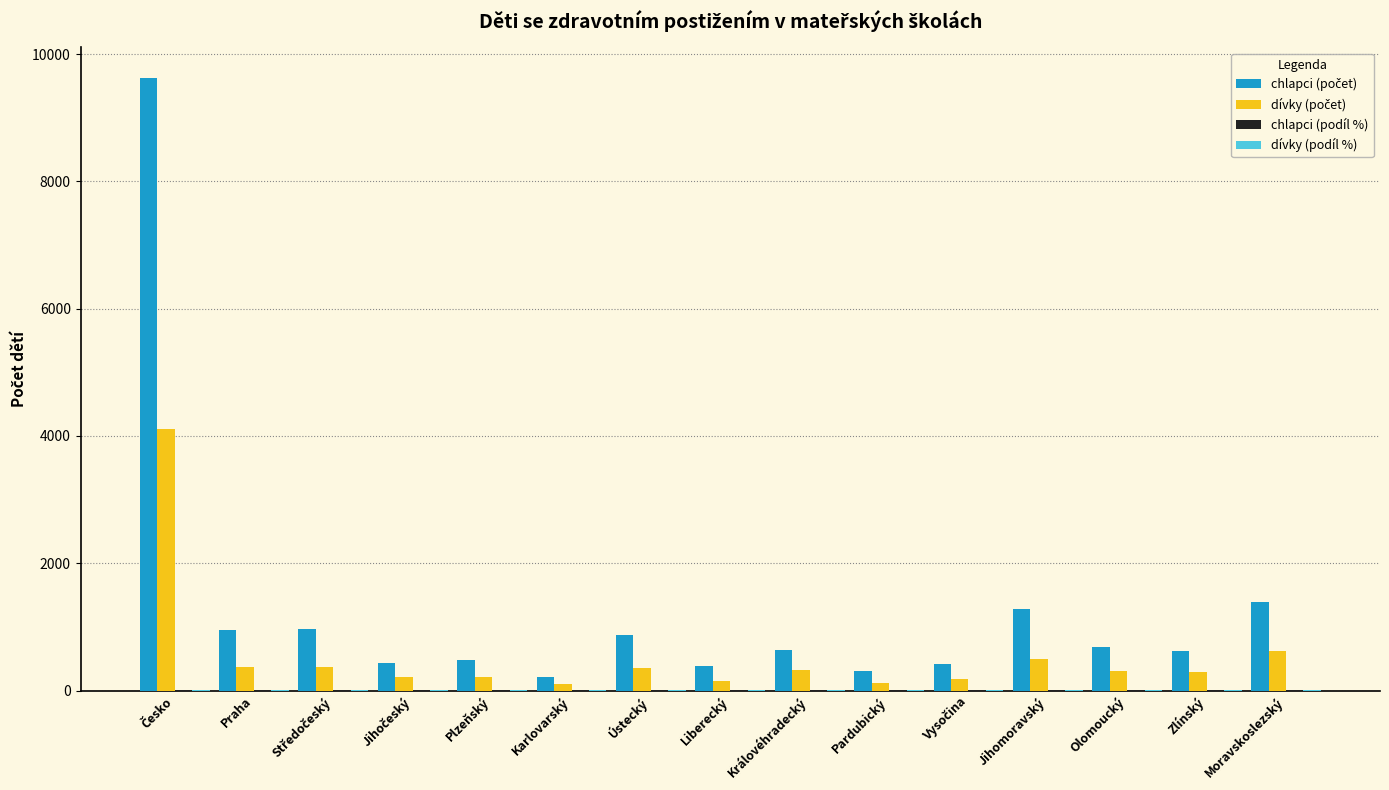

What is the maximum value shown in the chart?

9625.0